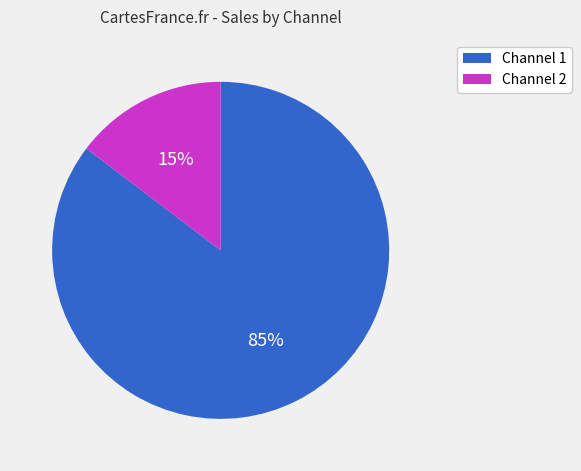

How many slices are in this pie chart?

2